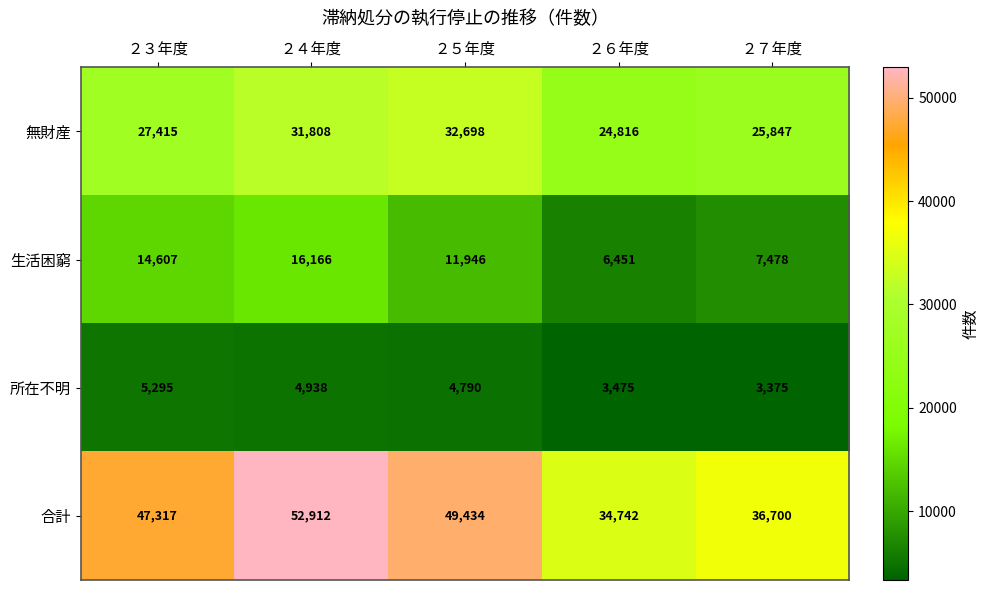

Count the number of data series in this chart.

4